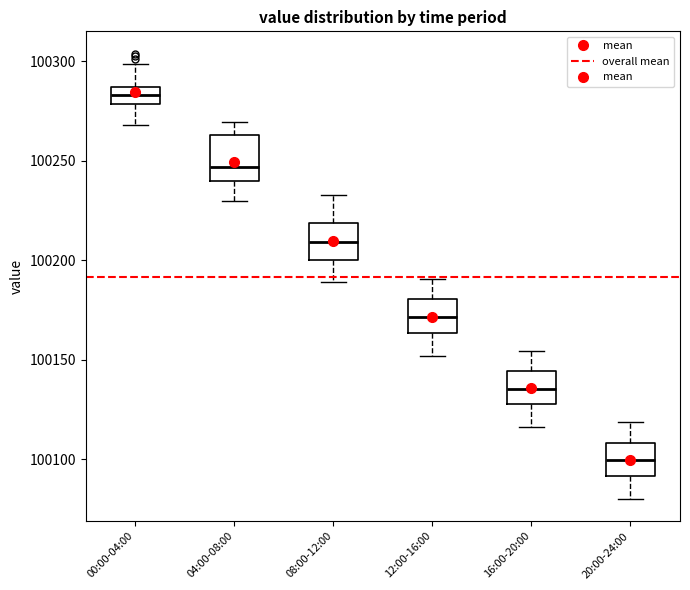

Reading left to right, read every box against the y-axis: the position of its median line, the range the box covers, and the ends of its whiskers. The values are not printed on the chart, so give them approximately, as read against the axis.

00:00-04:00: median 100285 (inside the box), box 100280 to 100285, whiskers 100270 to 100300
04:00-08:00: median 100245, box 100240 to 100265, whiskers 100230 to 100270
08:00-12:00: median 100210, box 100200 to 100220, whiskers 100190 to 100235
12:00-16:00: median 100170, box 100165 to 100180, whiskers 100150 to 100190
16:00-20:00: median 100135, box 100125 to 100145, whiskers 100115 to 100155
20:00-24:00: median 100100, box 100090 to 100110, whiskers 100080 to 100120